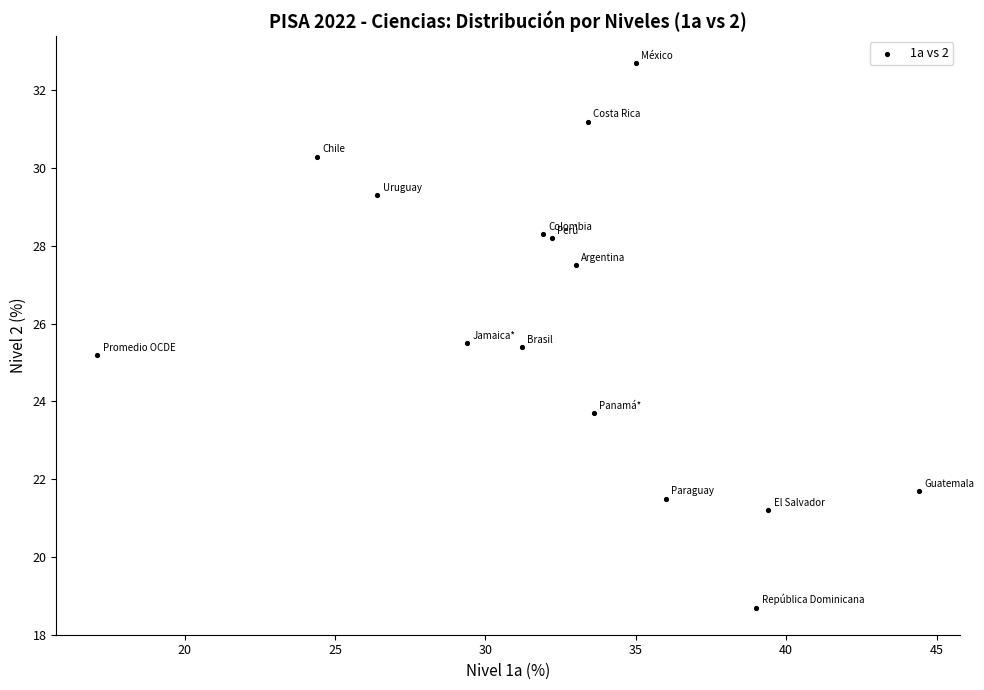

What Y value in the scatter plot is closest to 25?

25.2